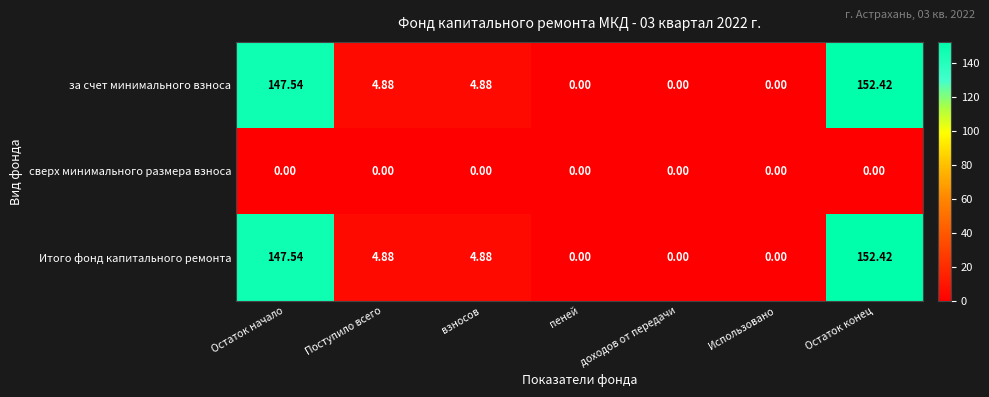

At which label does за счет минимального взноса first exceed 4?

Остаток начало